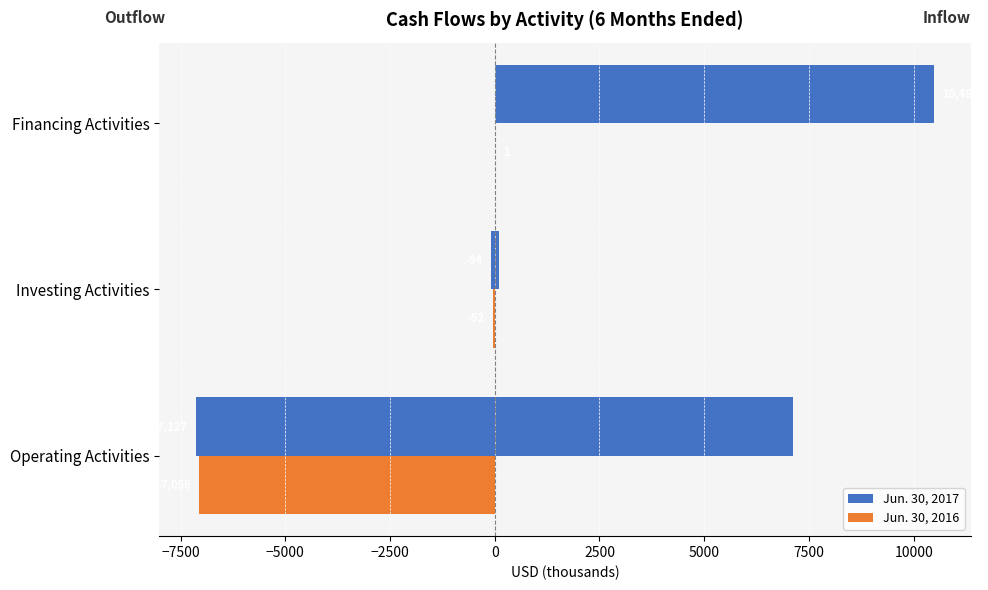

How many values in Jun. 30, 2016 (outflow) are below zero?

2